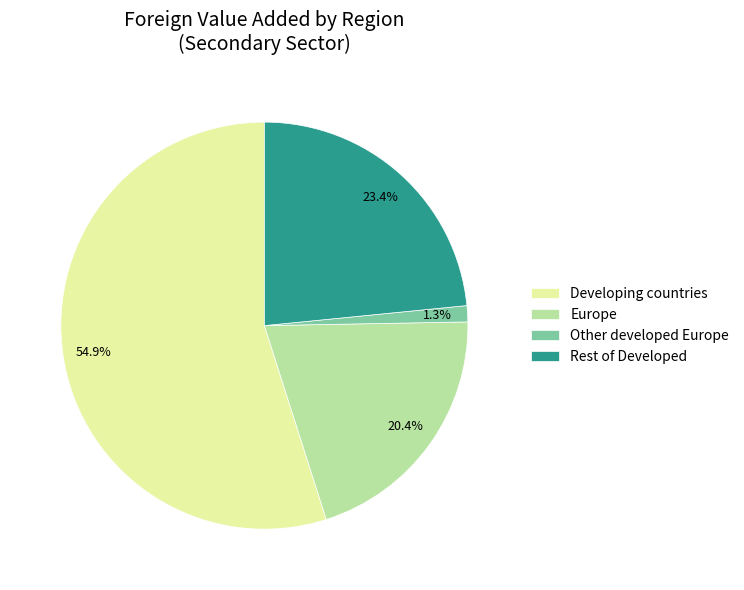

What is the total percentage of Developing countries and Other developed Europe?

56.2%